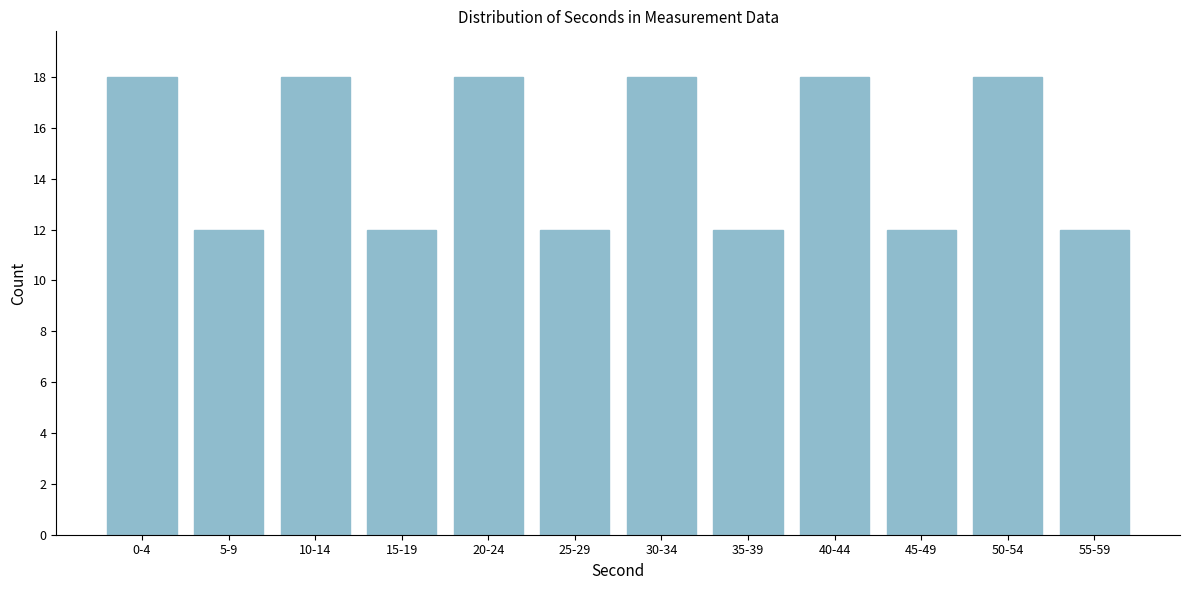

Reading left to right, extract all data points from this chart.

0-4=18	5-9=12	10-14=18	15-19=12	20-24=18	25-29=12	30-34=18	35-39=12	40-44=18	45-49=12	50-54=18	55-59=12